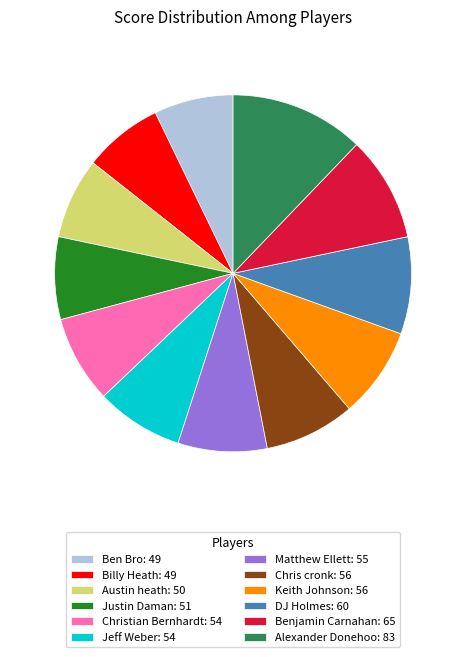

Is there any slice that represents more than half of the pie?

No